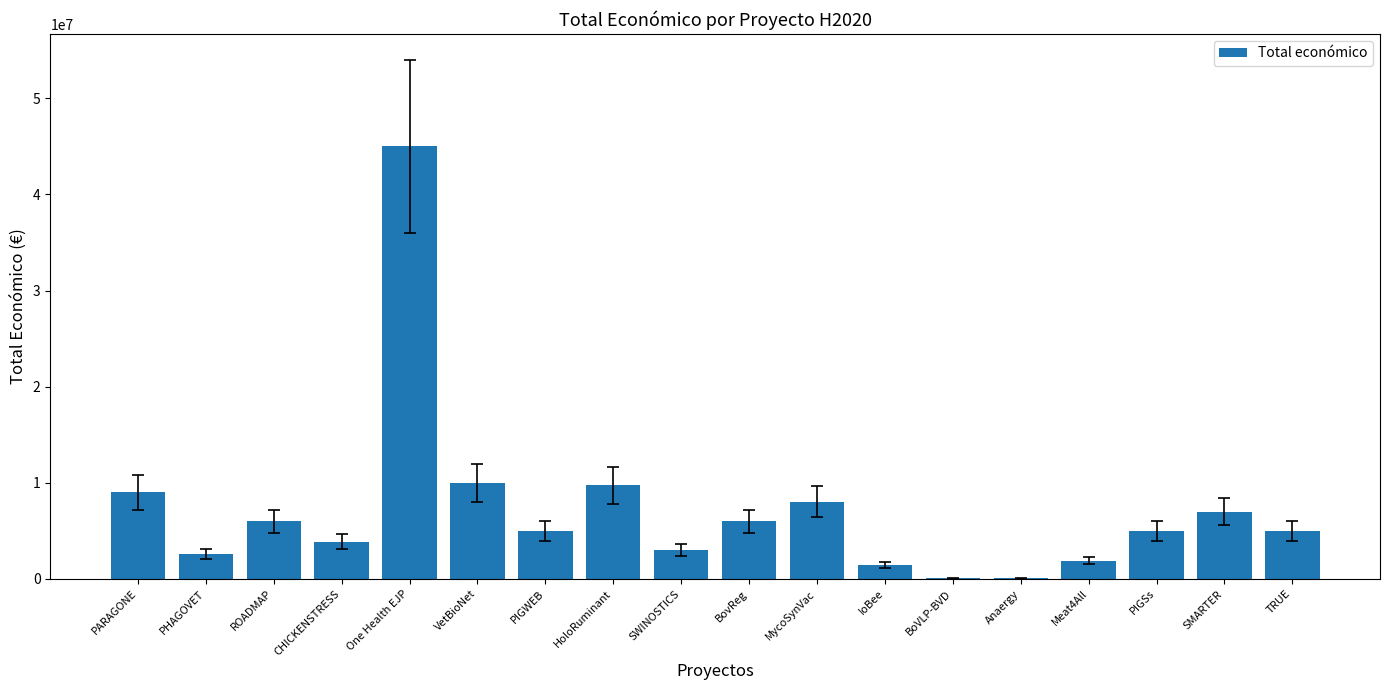

Where does the data first go above 4999992?

PARAGONE